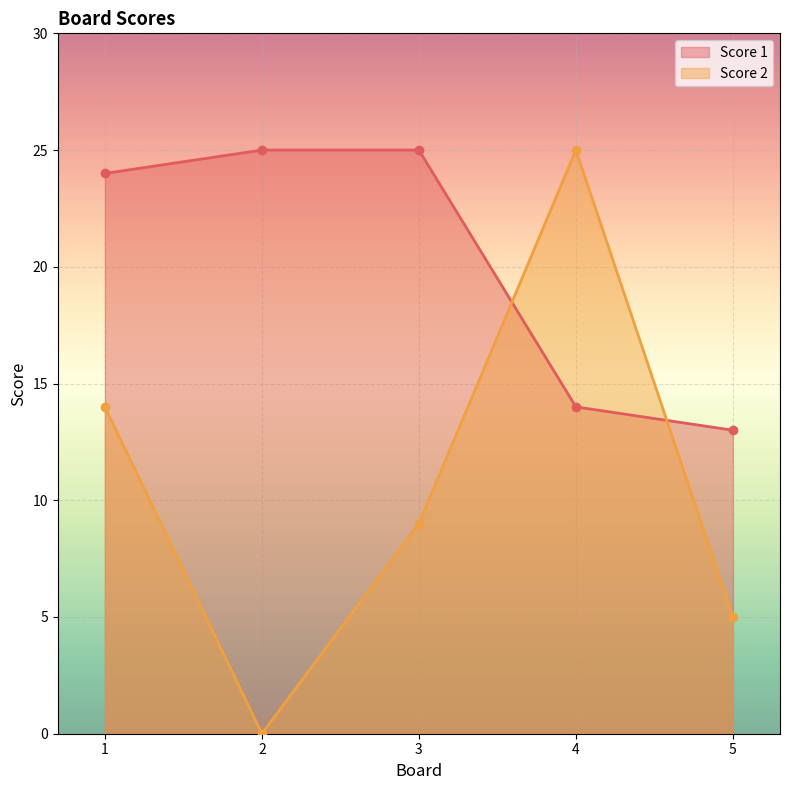

How many Score 2 values are between 5 and 14?

3